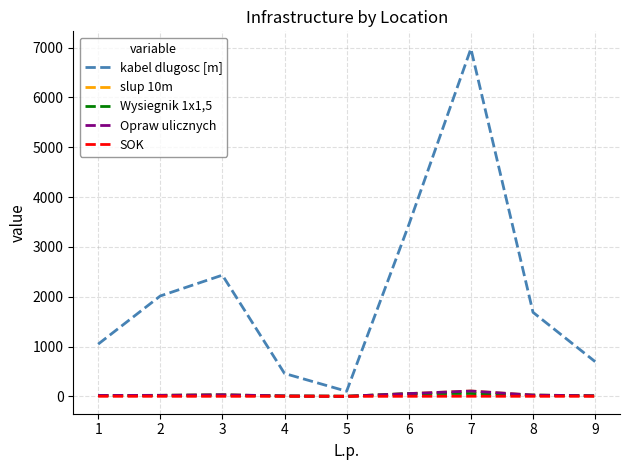

Rank the categories by kabel dlugosc [m] value from highest to lowest.

7, 6, 3, 2, 8, 1, 9, 4, 5